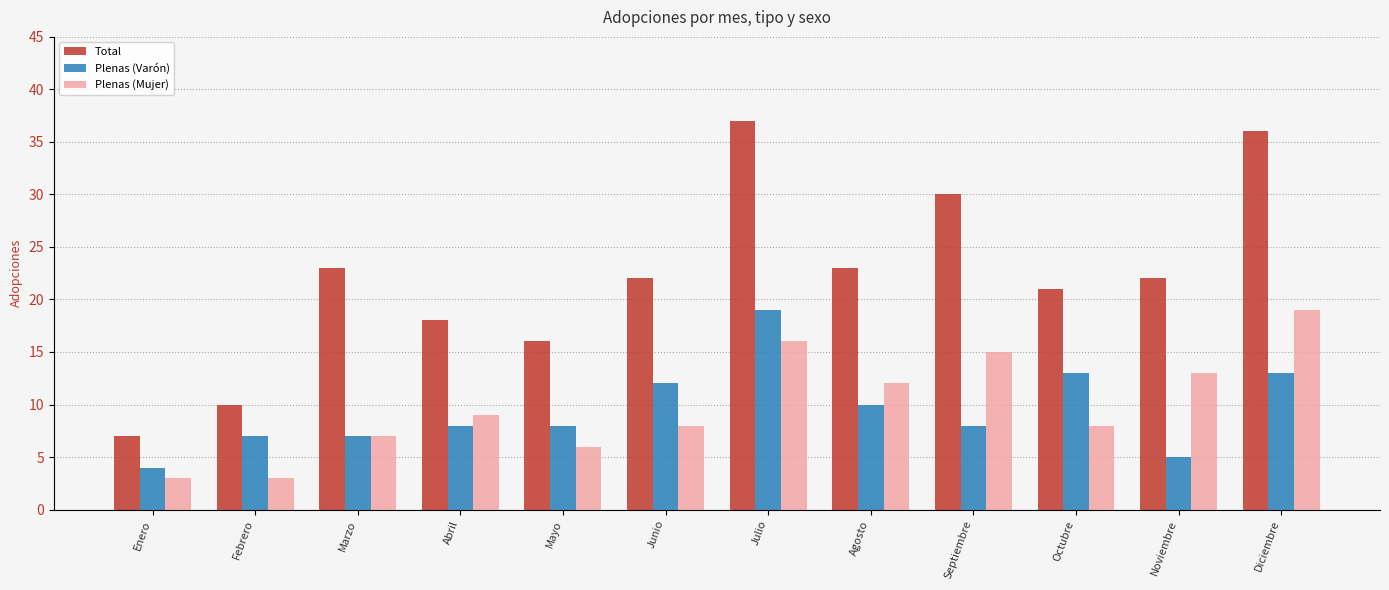

What are all the series names shown in the legend?

Total, Plenas (Varón), Plenas (Mujer)